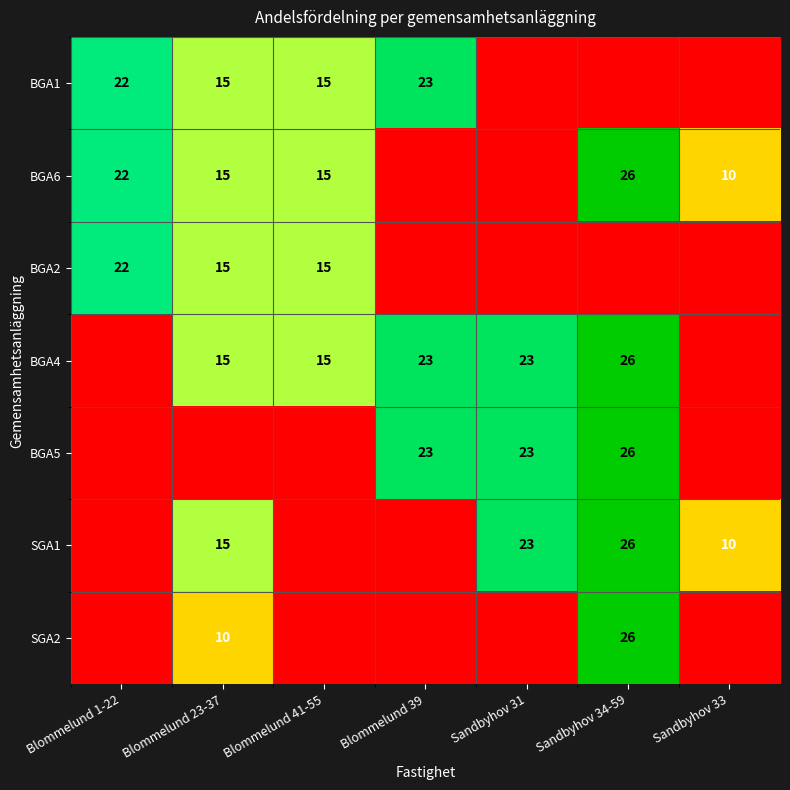

Which category has the highest value across all series?

Sandbyhov 34-59